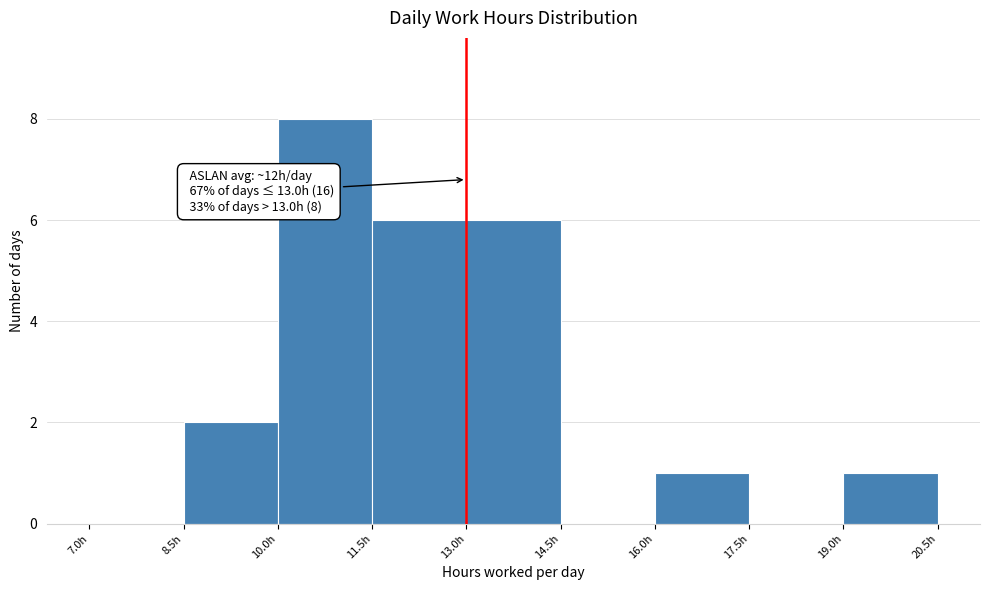

Which range on the x-axis has the tallest bar?

10.0 to 11.5